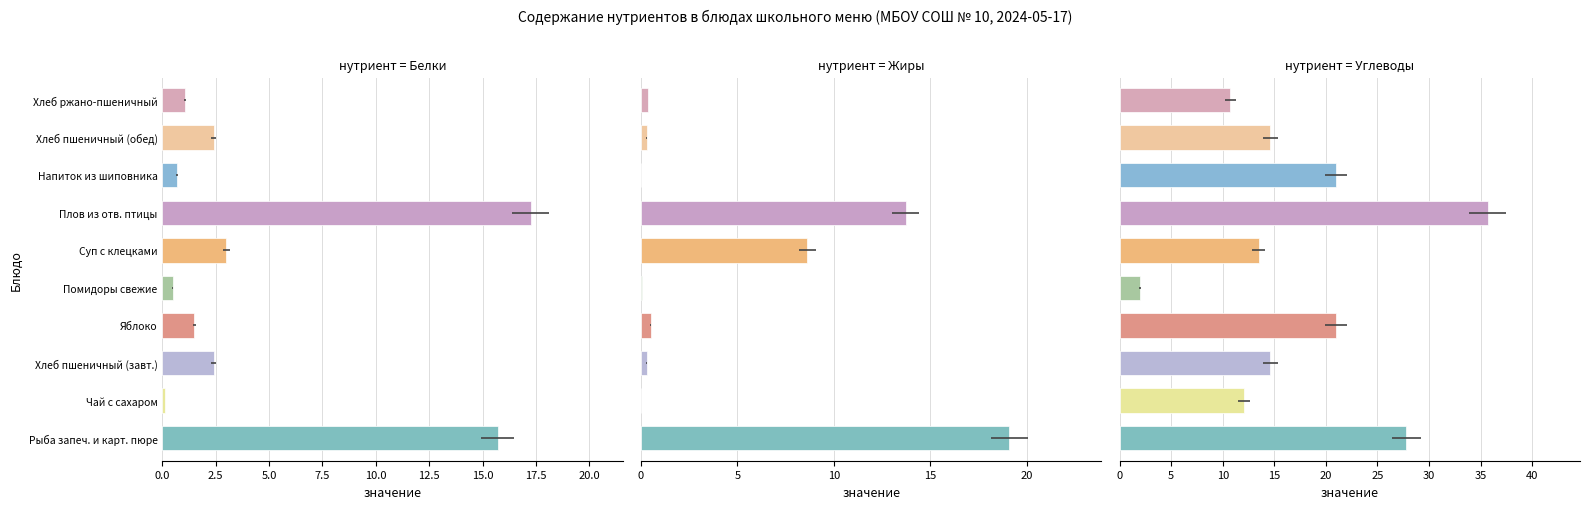

What is the difference between the maximum and minimum values in the Белки series?

17.1